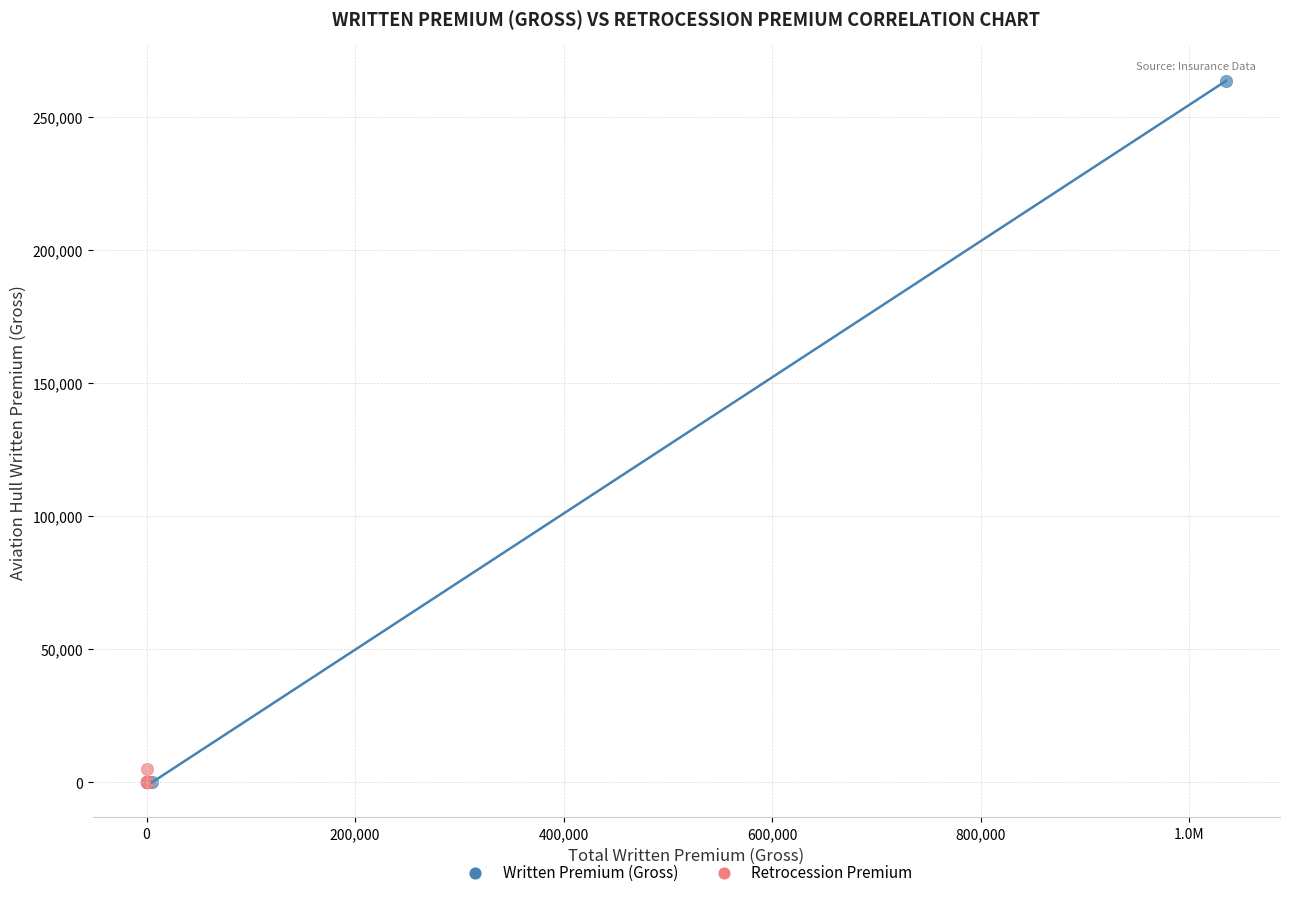

What are all the series names shown in the legend?

Written Premium (Gross), Retrocession Premium